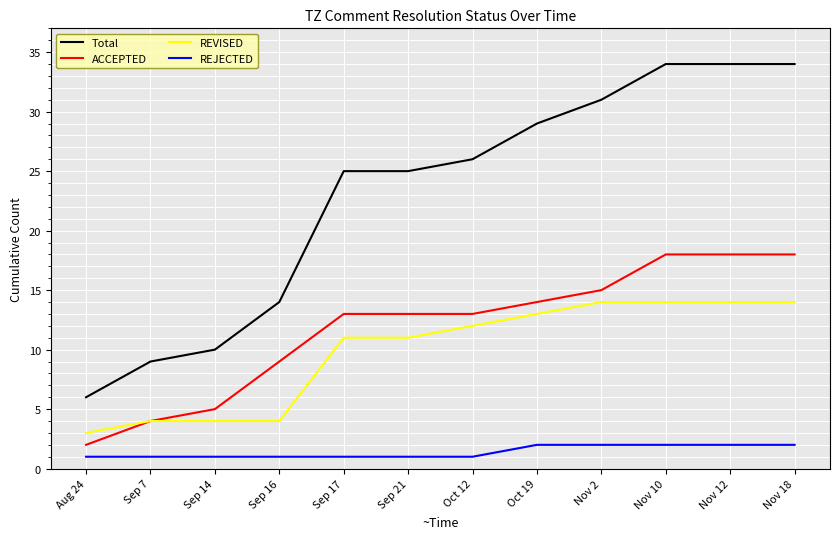

What is the total value across all series at Aug 24?

12